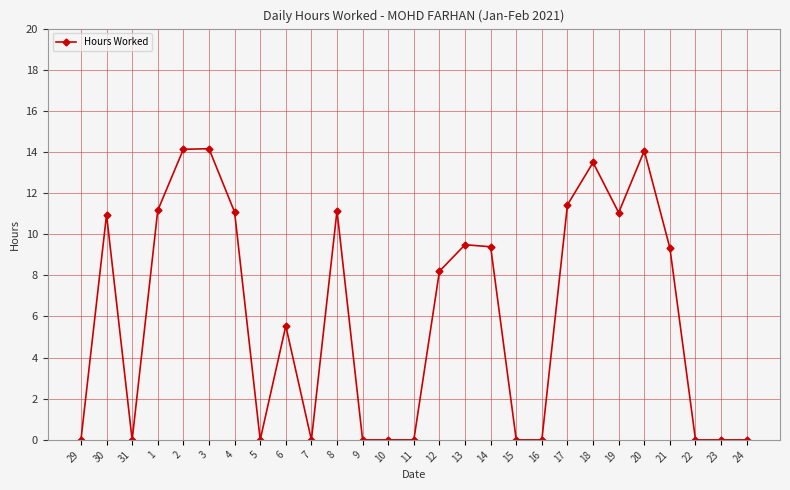

What is the change in value from 29 to 20?

+14.1